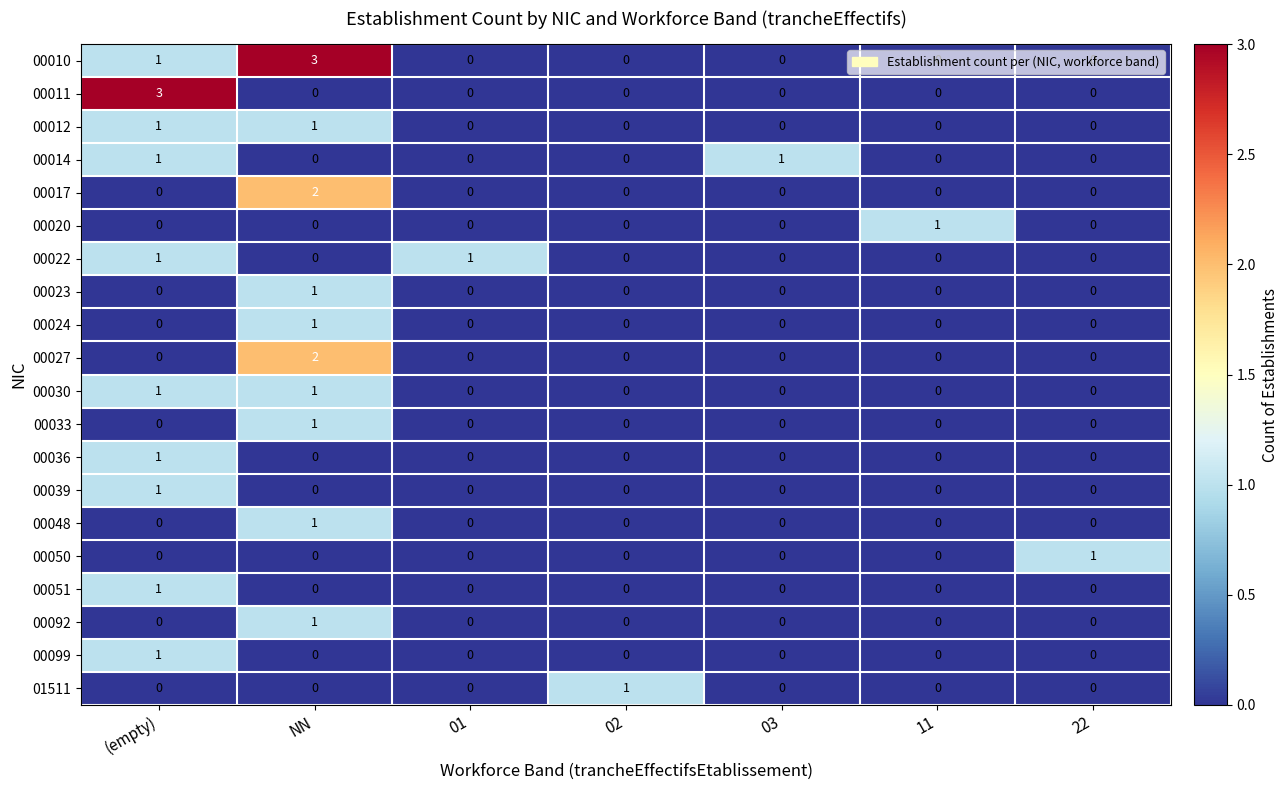

Which series changed the most between NN and 01?

00010